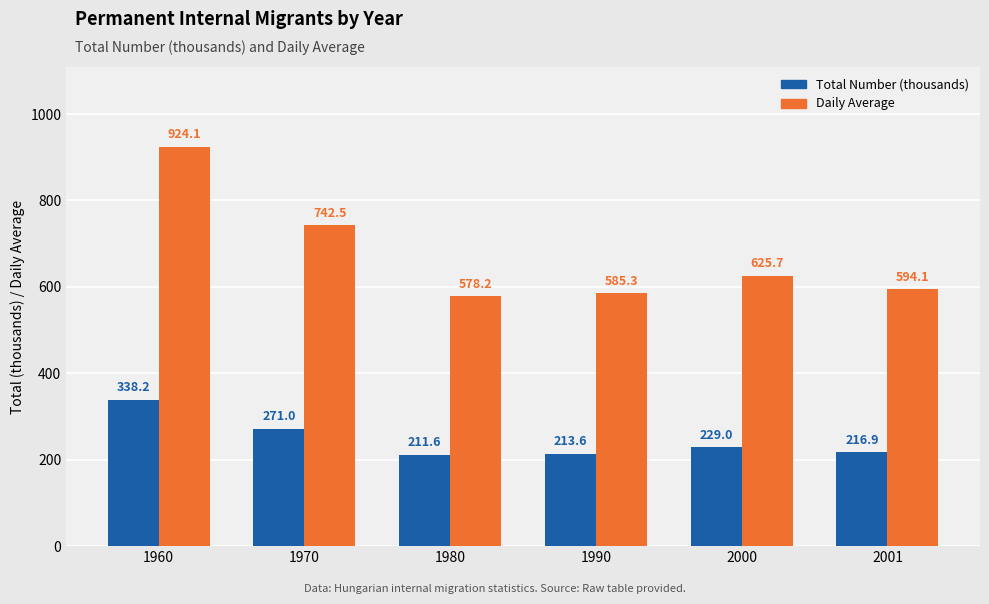

Is the value of Daily Average at 1990 greater than the value of Total Number (thousands) at 1960?

Yes